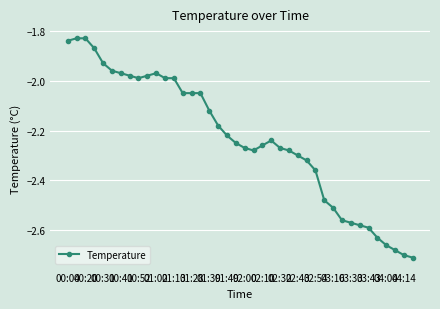

True or false: the data has more than 1 interior local peaks.

True